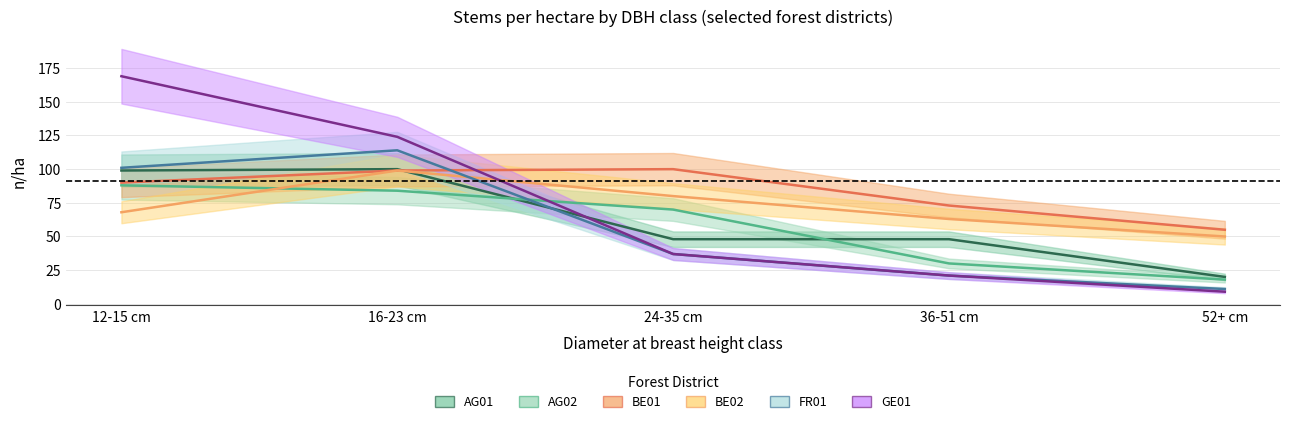

Between 24-35 cm and 52+ cm, which series saw the biggest shift?

AG02